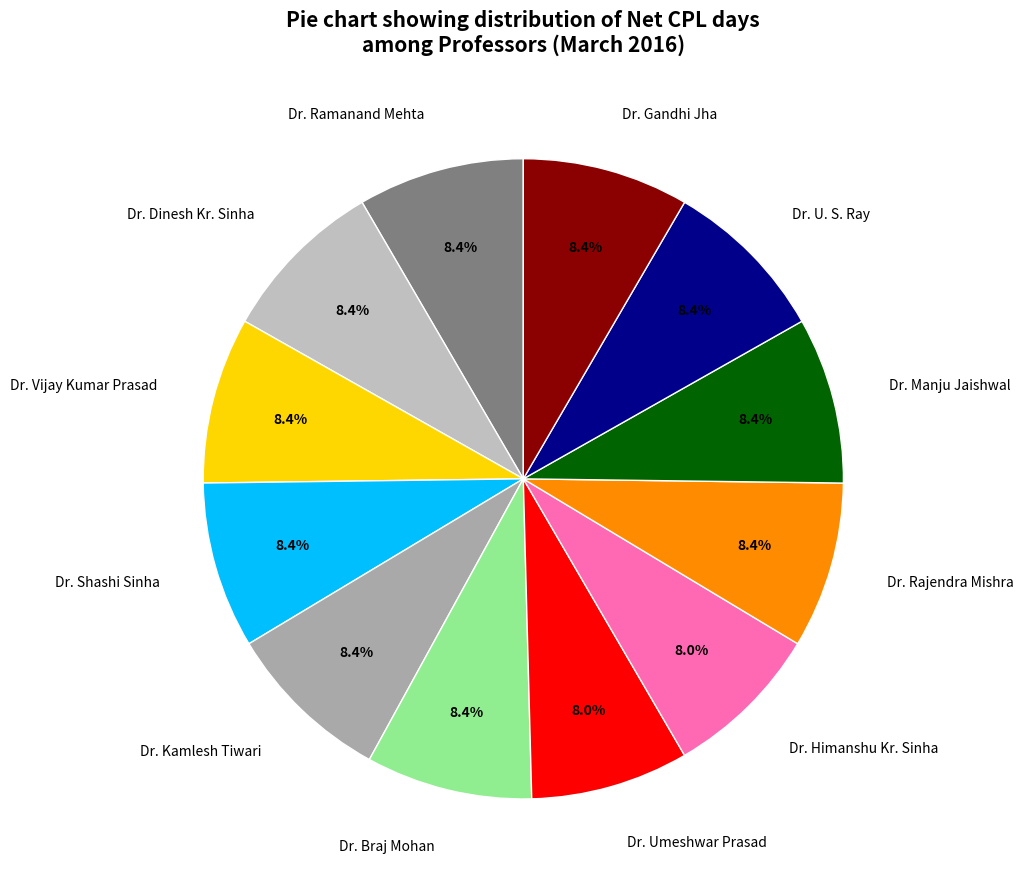

To the nearest percent, what portion does Dr. Shashi Sinha represent?

8%